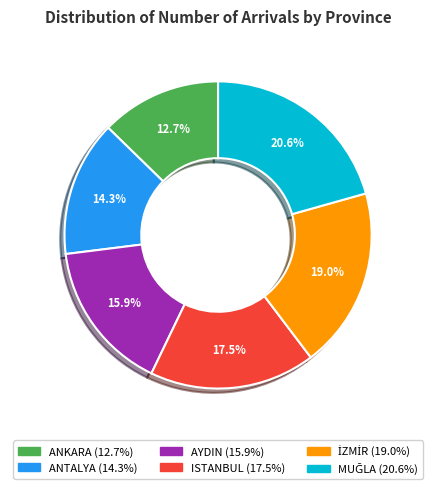

To the nearest percent, what is the difference between the largest and smallest slice percentages?

8%